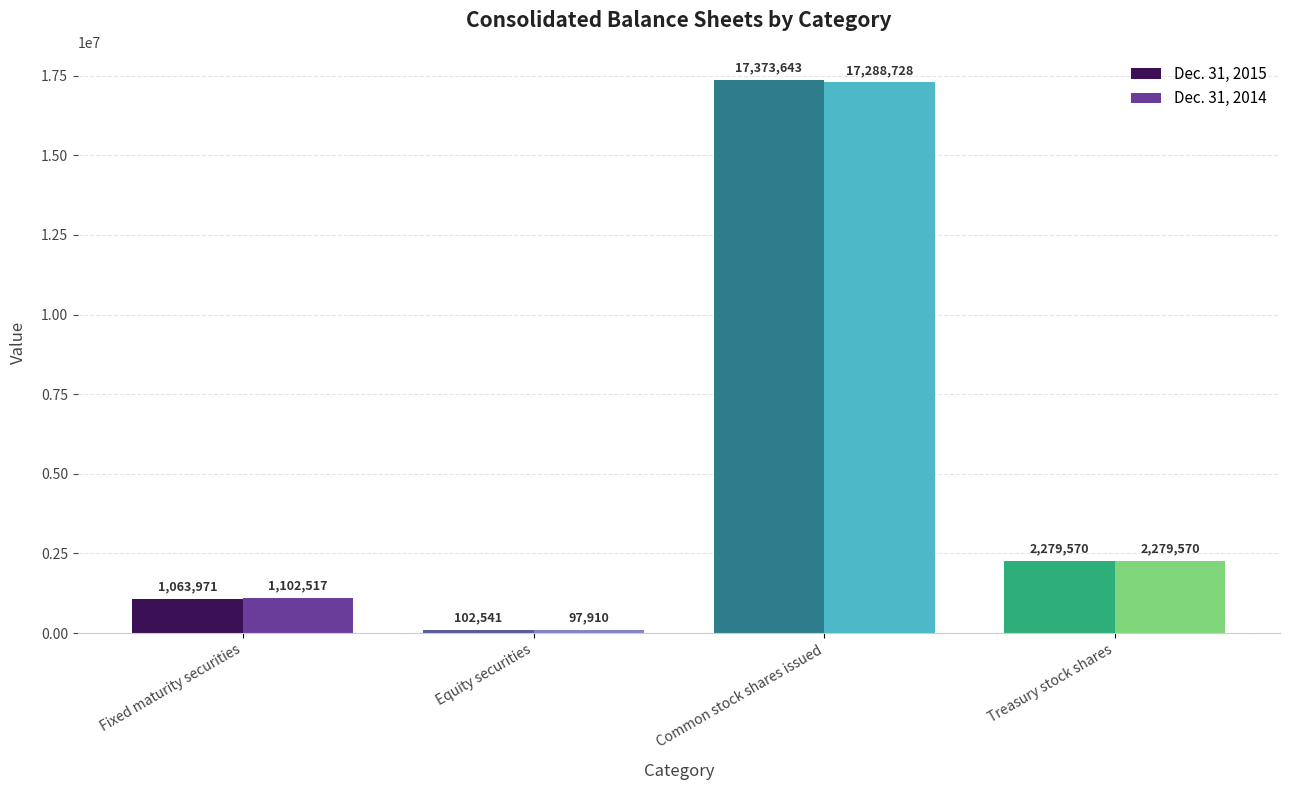

The value of Dec. 31, 2014 at Fixed maturity securities is 1102517. True or false?

True